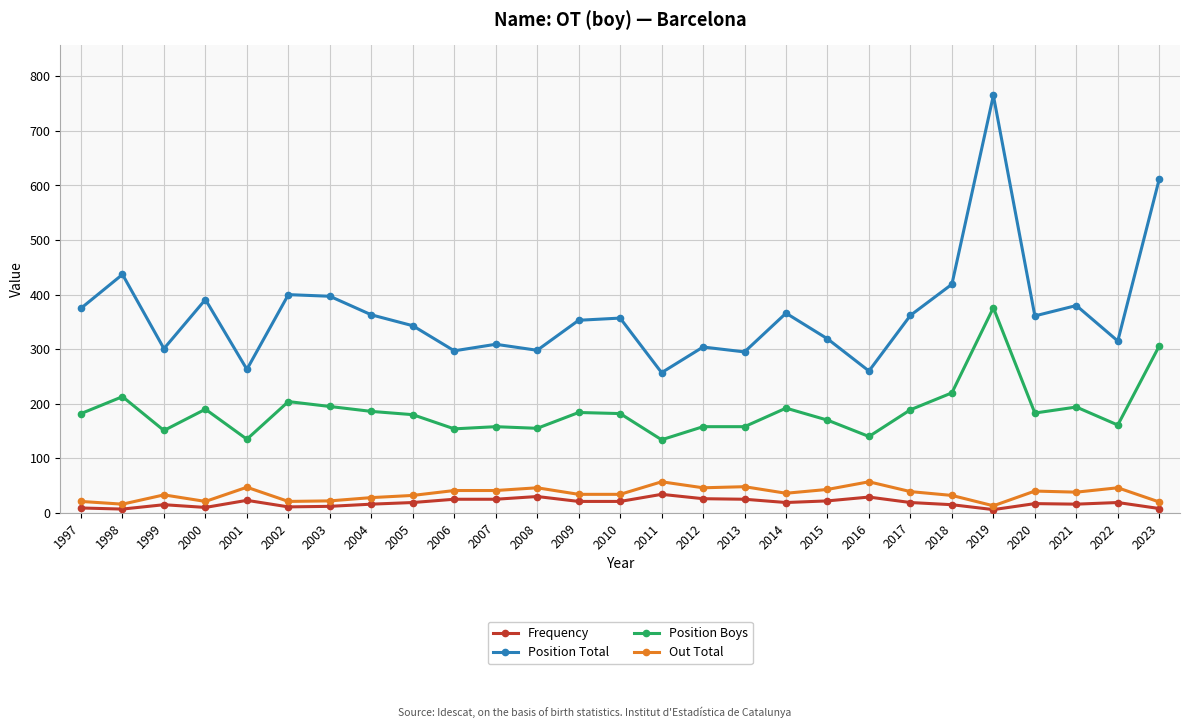

Which category has the highest value across all series?

2019